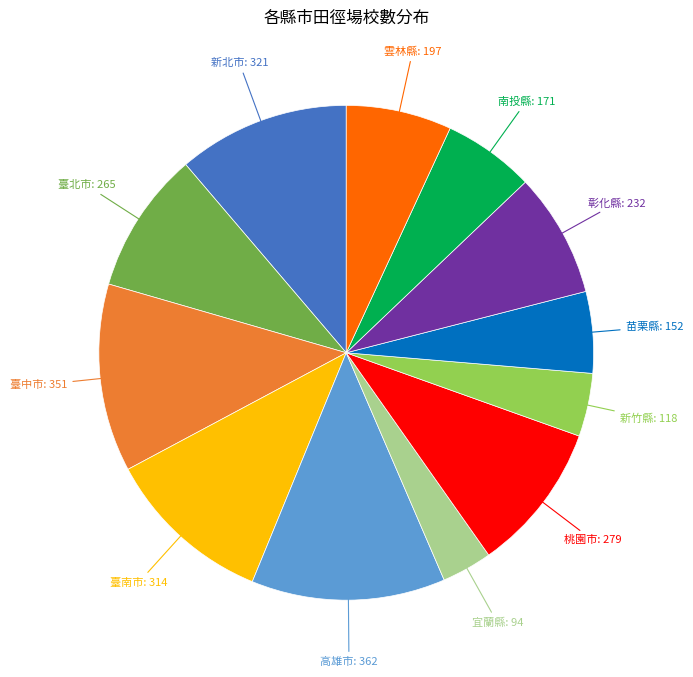

Is there a majority slice in this chart?

No